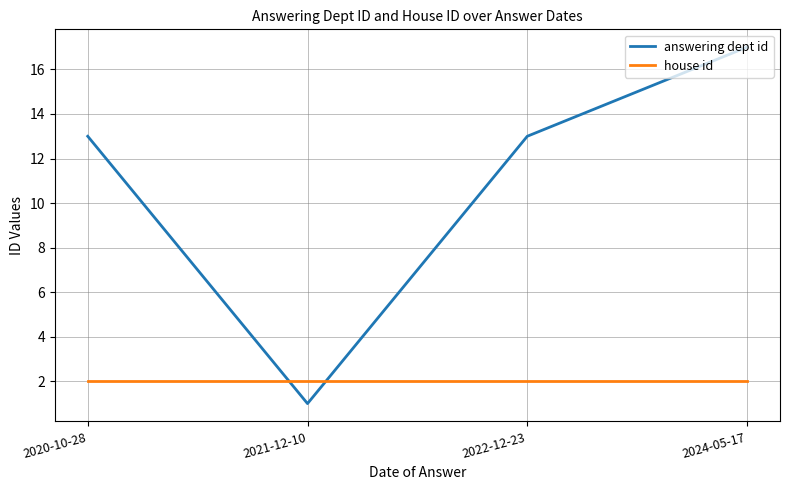

What is the sum of the answering dept id values at 2024-05-17 and 2022-12-23?

30